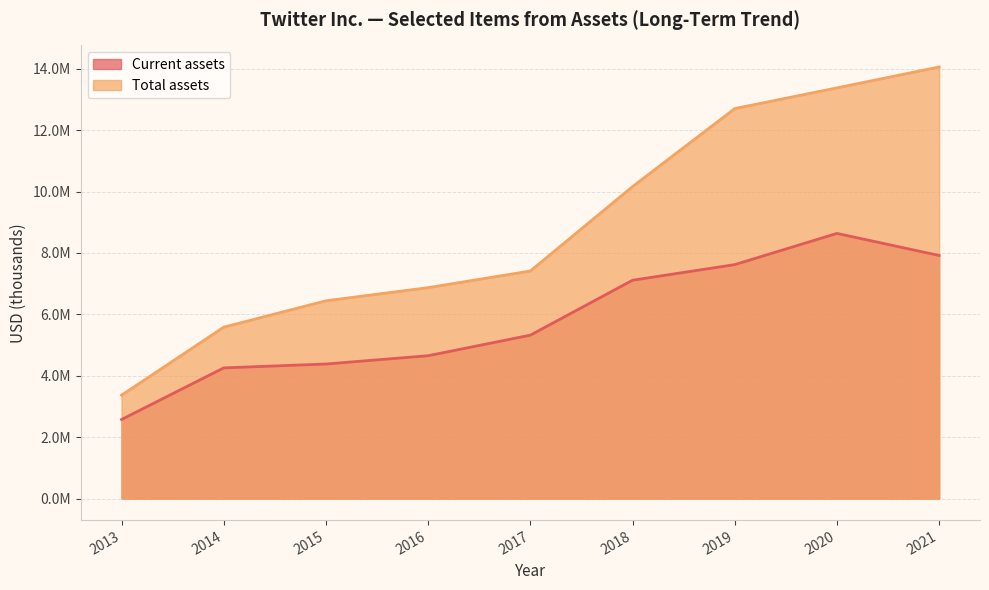

Where is Total assets nearest to the value 8712878?

2017